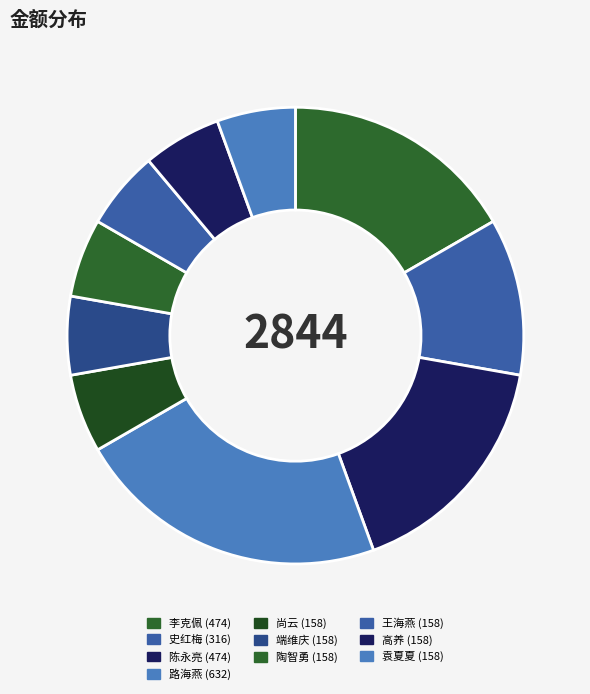

True or false: 李克佩 accounts for 28% of the total.

False